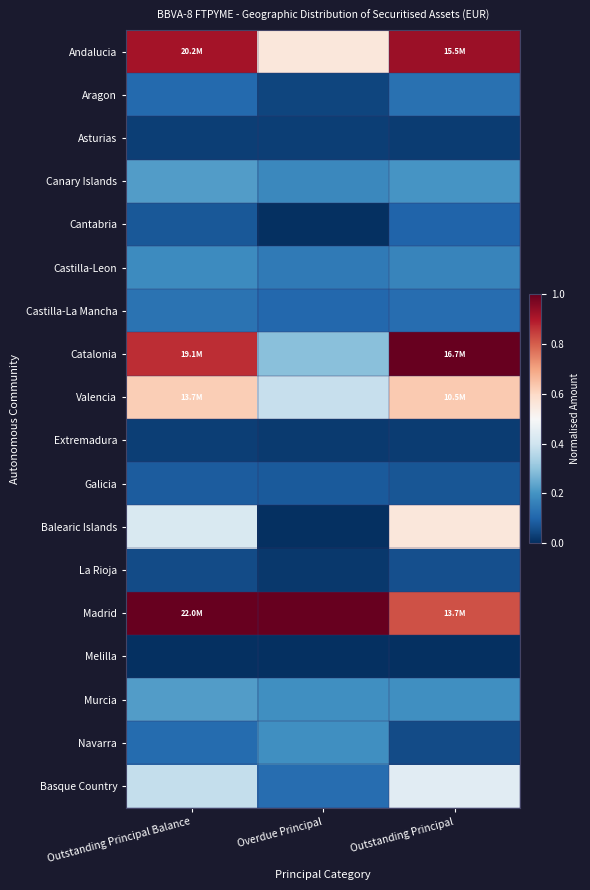

How many distinct data groups are displayed?

18